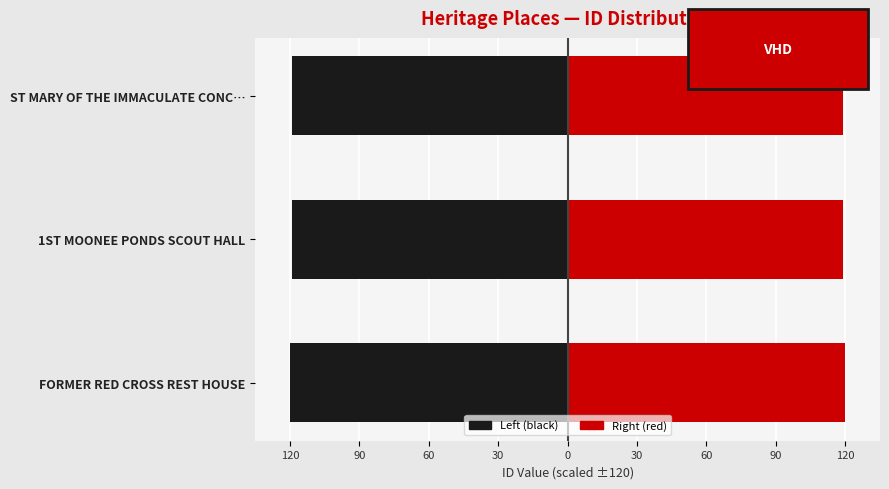

At 1ST MOONEE PONDS SCOUT HALL, list the series in order from largest to smallest.

Right (red), Left (black)